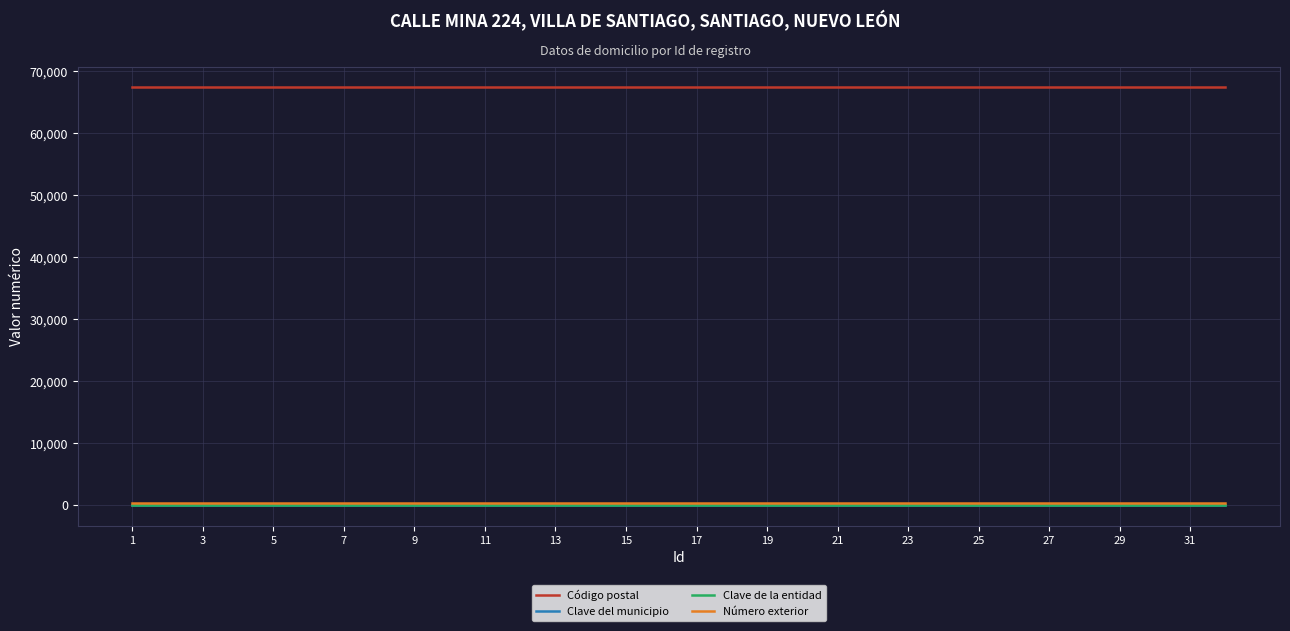

What are all the series names shown in the legend?

Código postal, Clave del municipio, Clave de la entidad, Número exterior